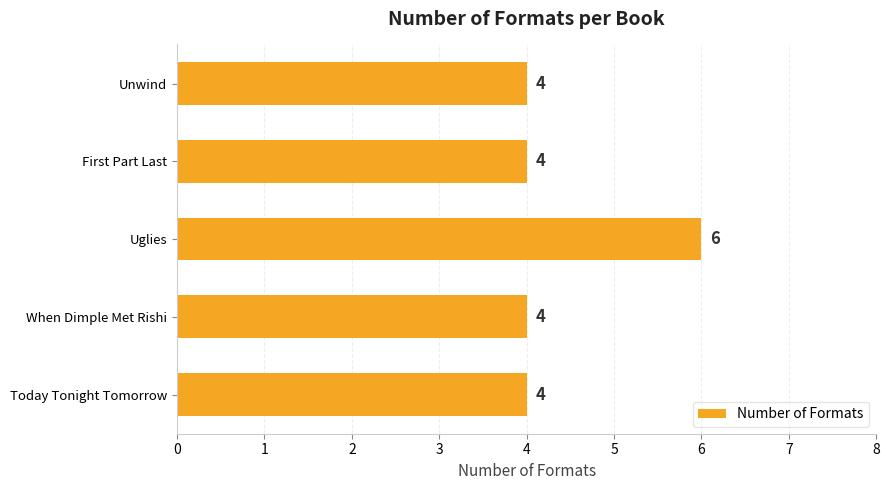

What is the change in value from Today Tonight Tomorrow to Uglies?

+2